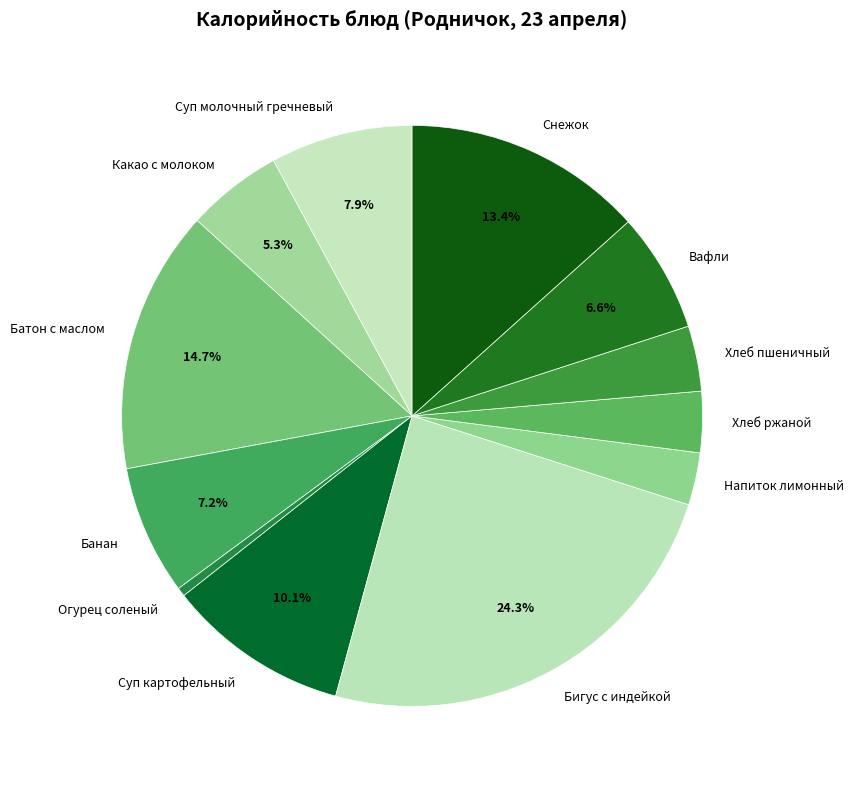

Count the number of slices in the pie.

12